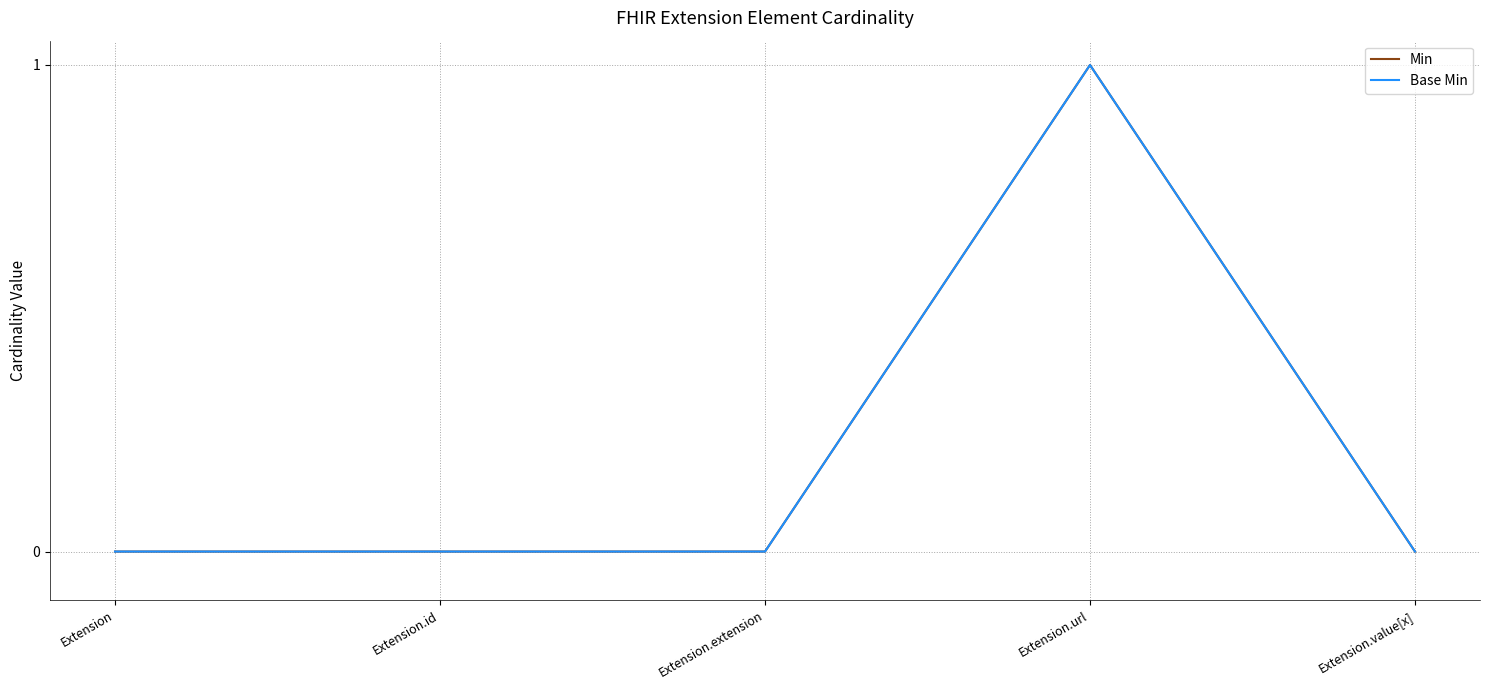

Which series changed the most between Extension.extension and Extension.url?

Min